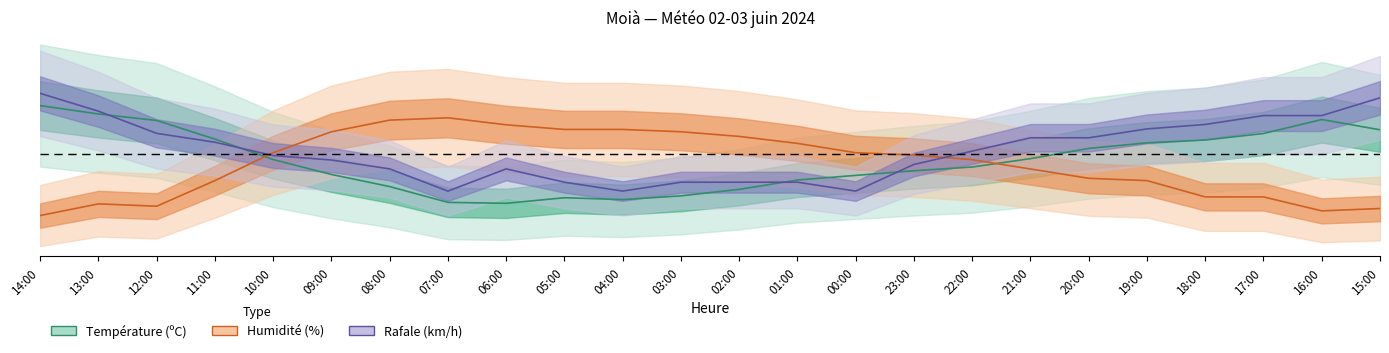

How many data points in Humidité (%) are above 0?

11